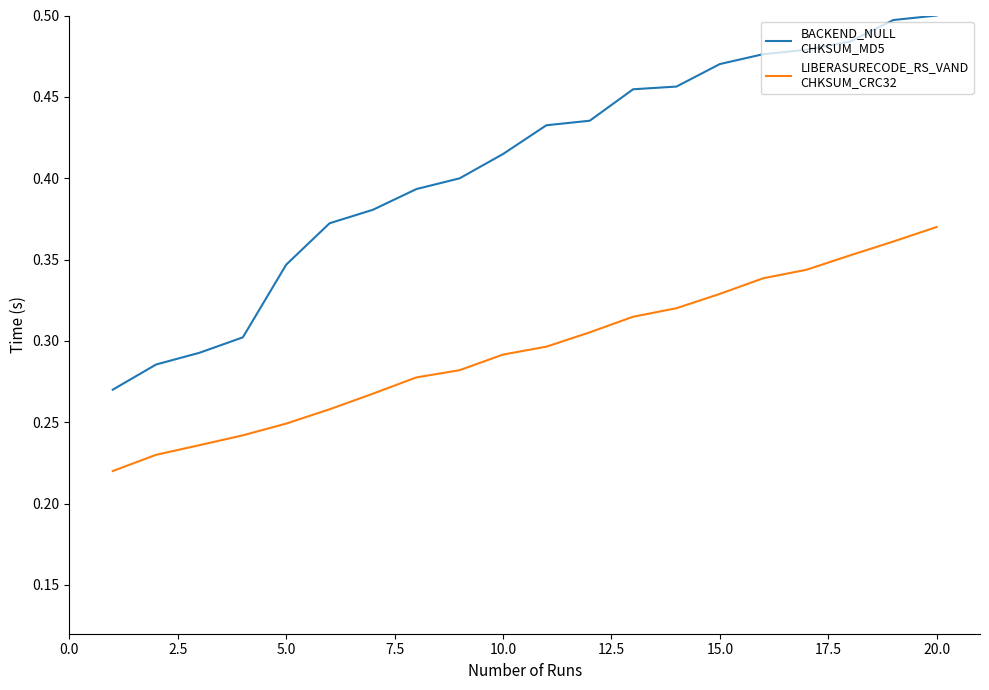

Is this an area chart (filled region under the line)?

No